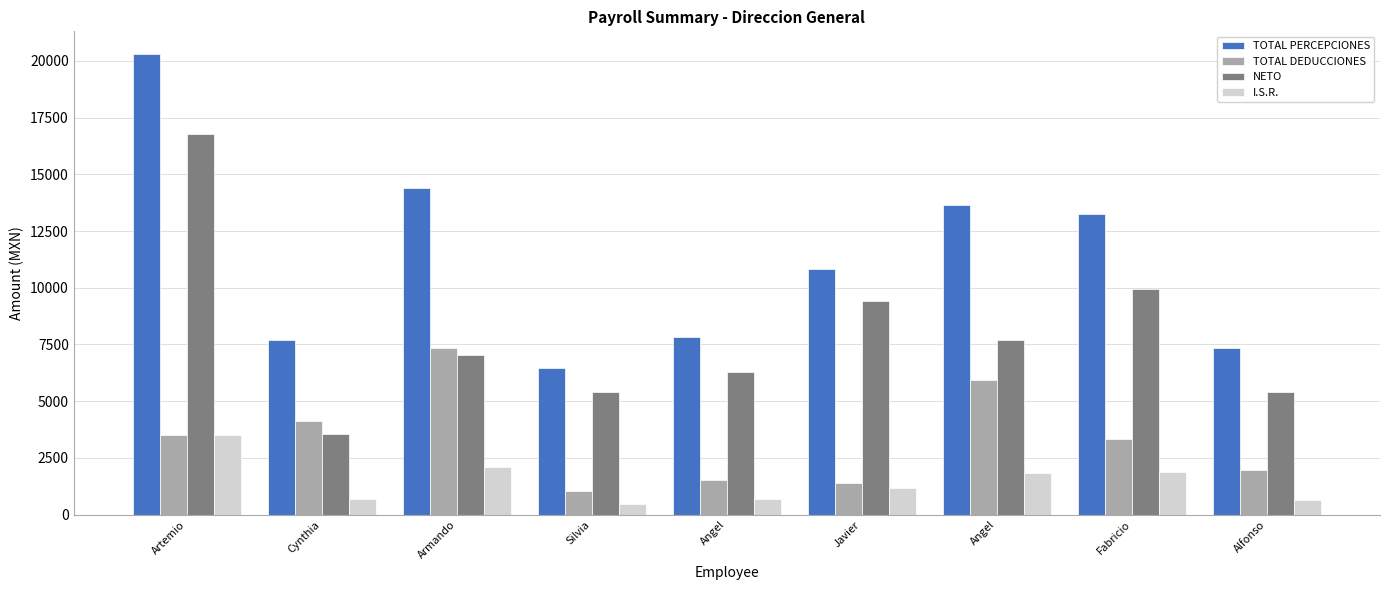

What is the total value across all series at Armando?

30906.1